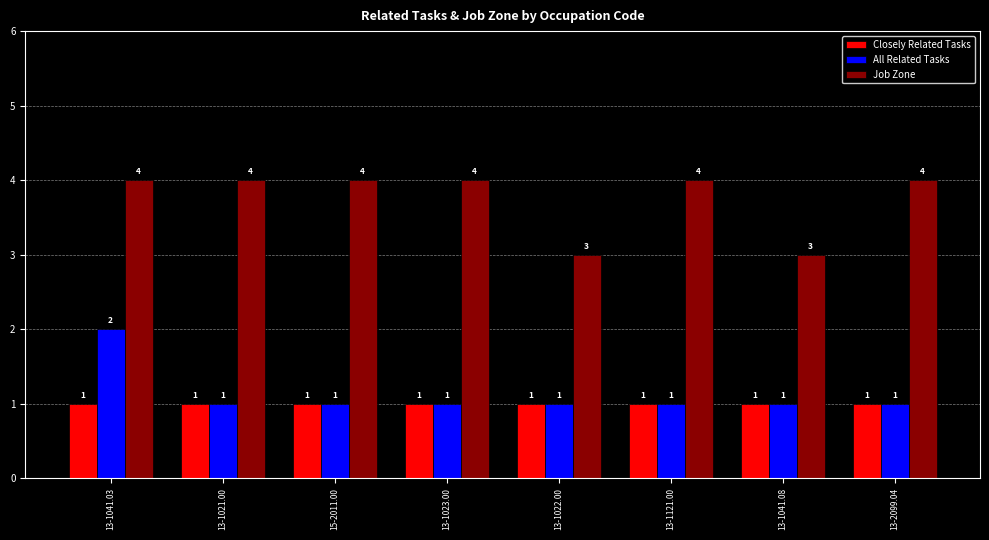

What is the difference between the highest and lowest values at 13-1022.00?

2